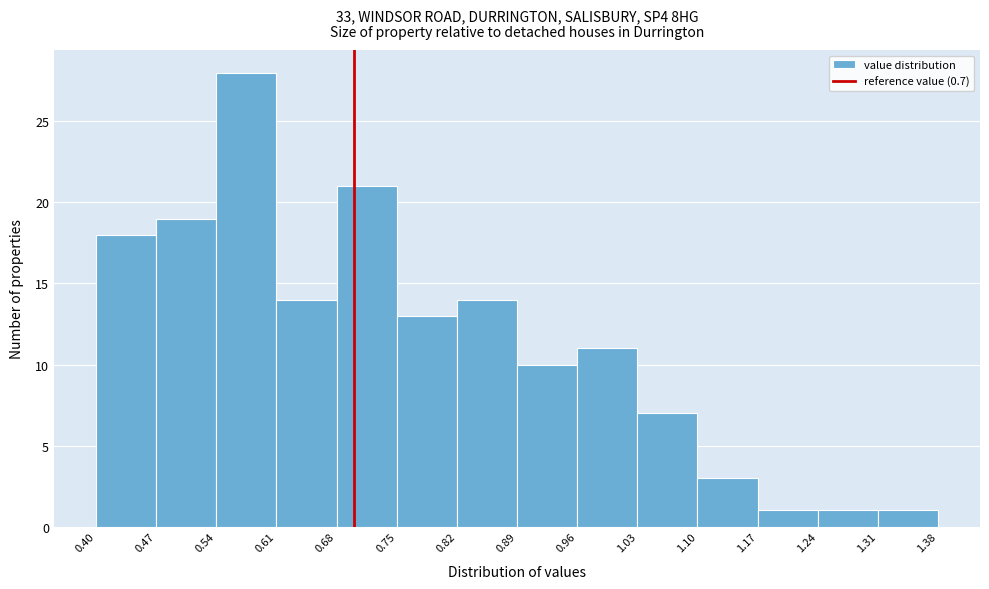

Reading left to right, list every bar in this chart as the range it spans on the x-axis followed by its height. The values are not printed on the chart, so give them approximately, as read against the axis.

0.40 to 0.47: 18
0.47 to 0.54: 19
0.54 to 0.61: 28
0.61 to 0.68: 14
0.68 to 0.75: 21
0.75 to 0.82: 13
0.82 to 0.89: 14
0.89 to 0.96: 10
0.96 to 1.03: 11
1.03 to 1.10: 7
1.10 to 1.17: 3
1.17 to 1.24: 1
1.24 to 1.31: 1
1.31 to 1.38: 1